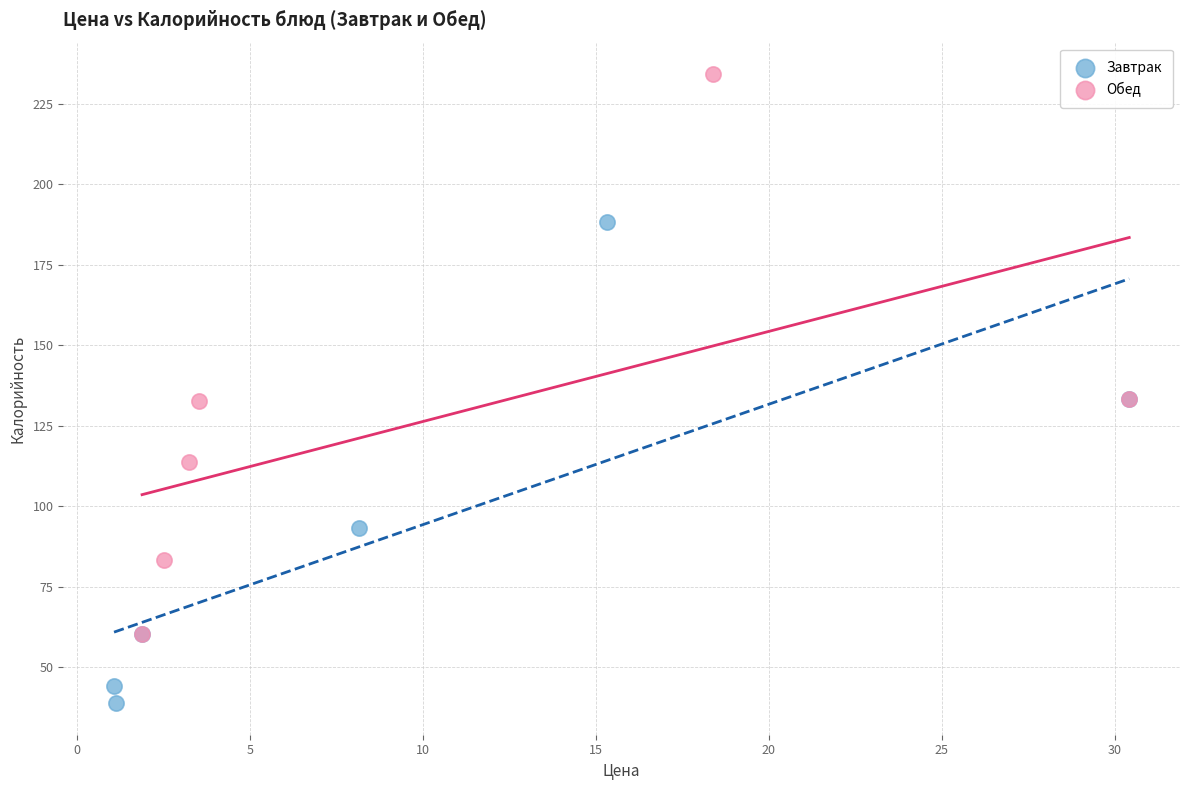

Which series has the largest Y range (max minus min)?

Обед